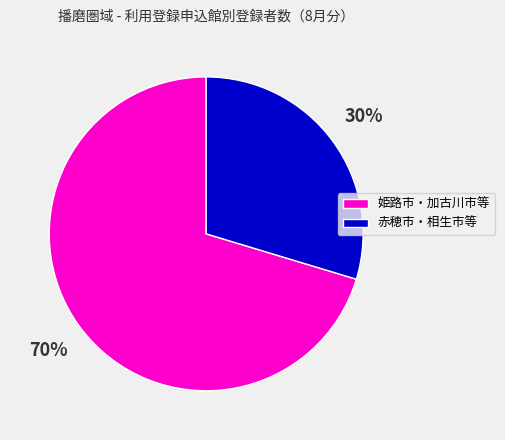

Does any single category account for the majority?

Yes